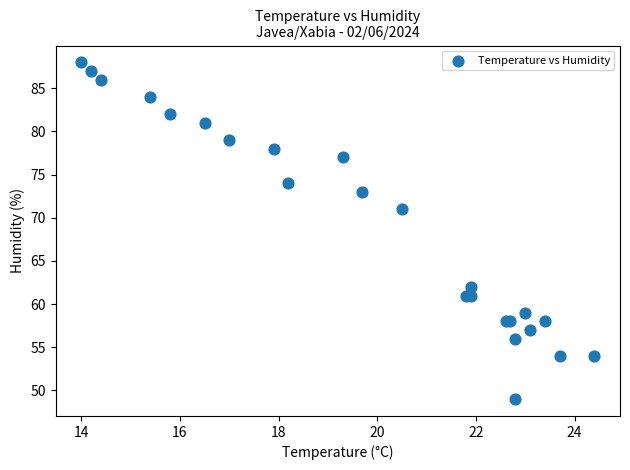

What Y value in the scatter plot is closest to 68?

71